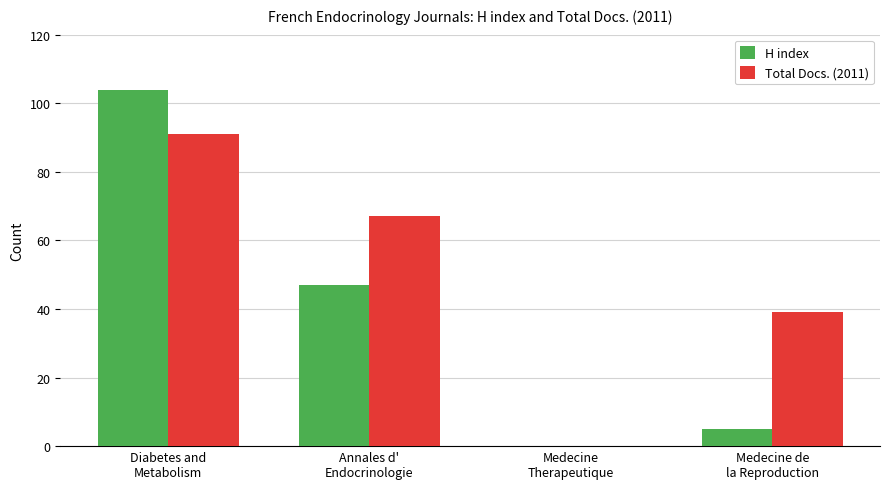

At which category is the sum across all series the highest?

Diabetes and
Metabolism